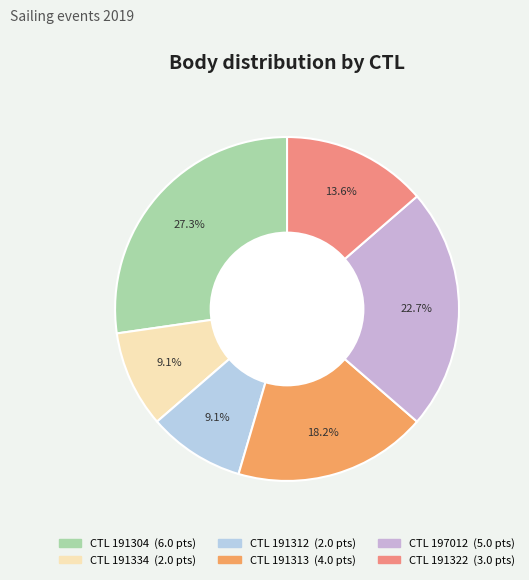

How many slices are in this pie chart?

6